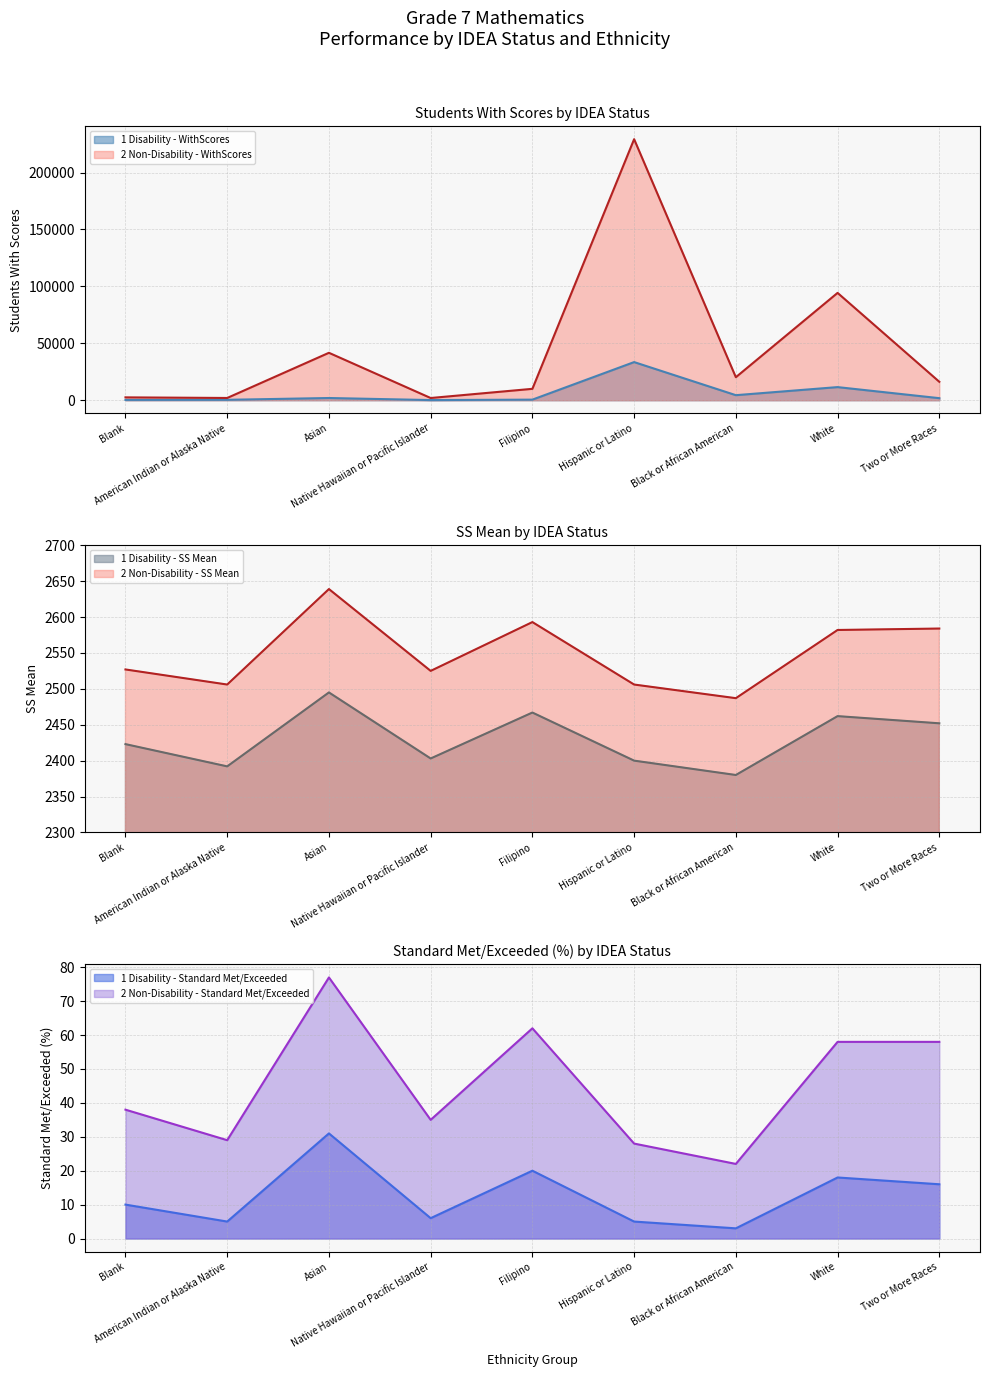

Is it true that 2 Non-Disability - WithScores equals 3313 at Native Hawaiian or Pacific Islander?

False